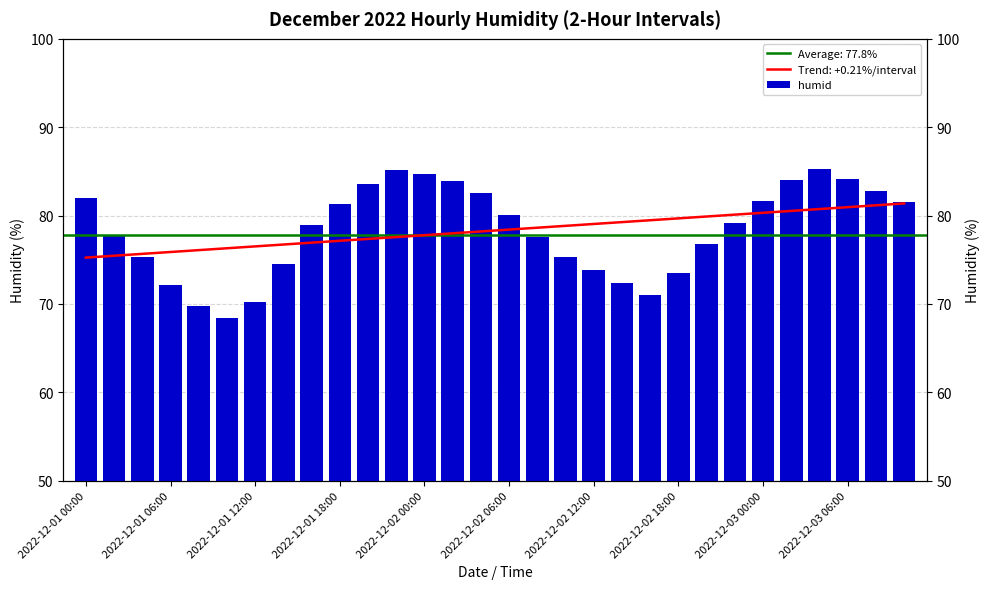

Are the bars horizontal?

No